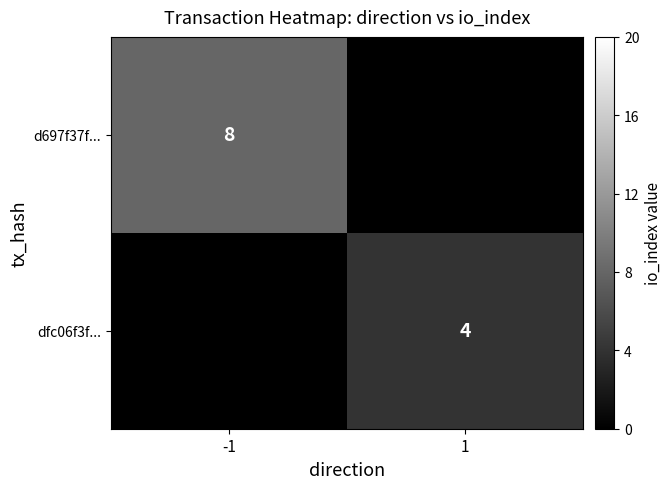

The value of dfc06f3f... at 1 is 6. True or false?

False